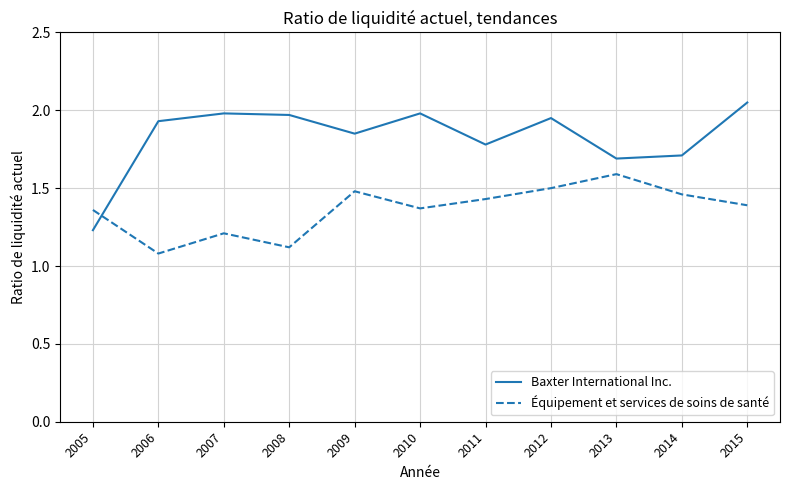

What is the sum of all Baxter International Inc. values?

20.1